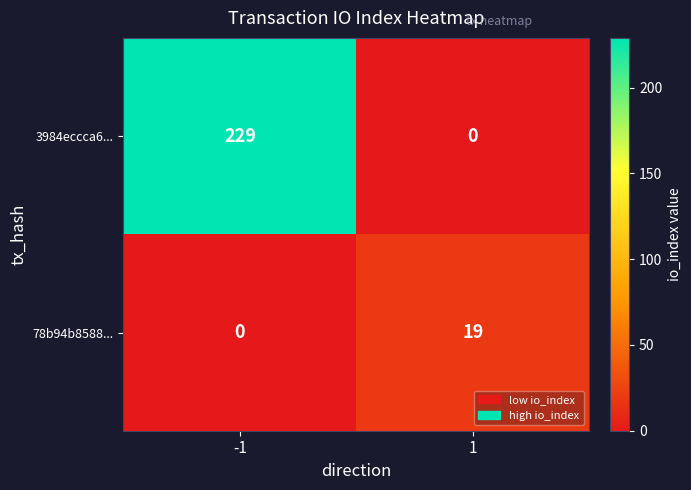

What is the difference between the 3984eccca6... values at 1 and -1?

229